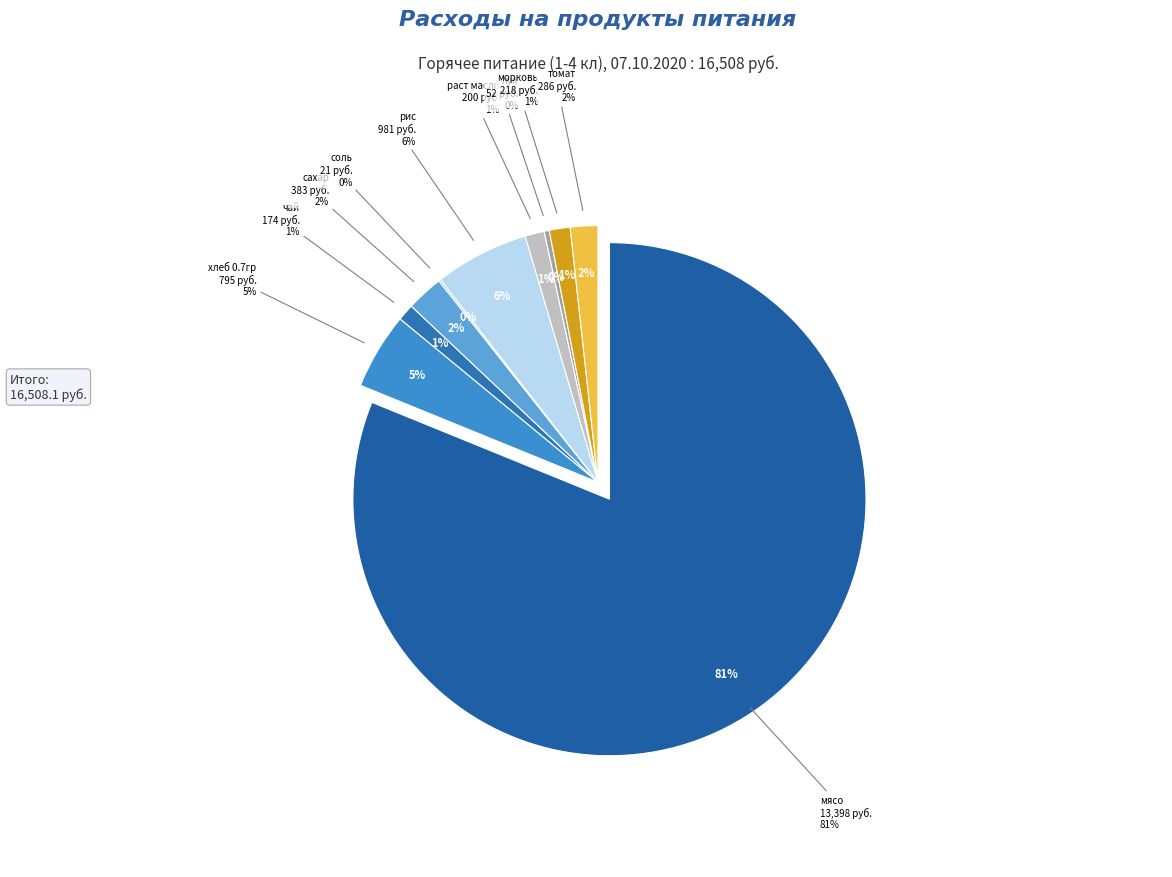

Is it true that лук is 1% of the pie?

False